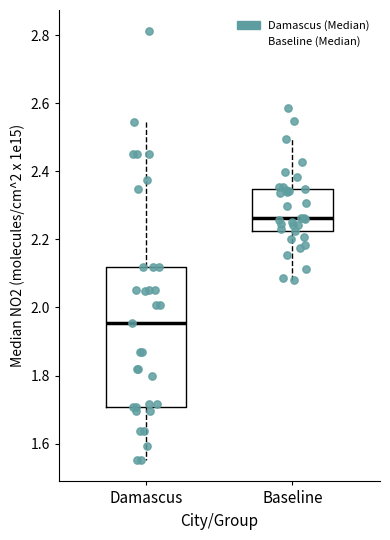

Reading left to right, read every box against the y-axis: the position of its median line, the range the box covers, and the ends of its whiskers. The values are not printed on the chart, so give them approximately, as read against the axis.

Damascus: median 1.96, box 1.70 to 2.12, whiskers 1.56 to 2.54
Baseline: median 2.26, box 2.22 to 2.34, whiskers 2.08 to 2.50